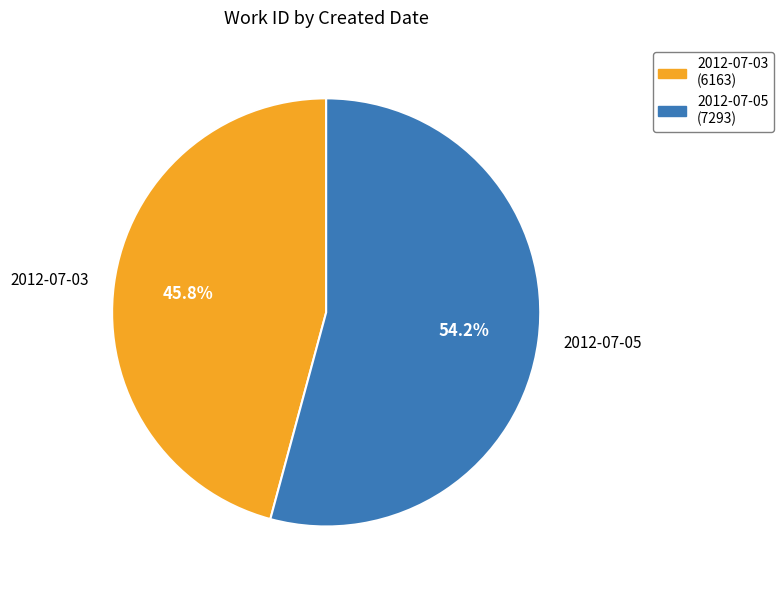

Is it true that 2012-07-03 is 46% of the pie?

True